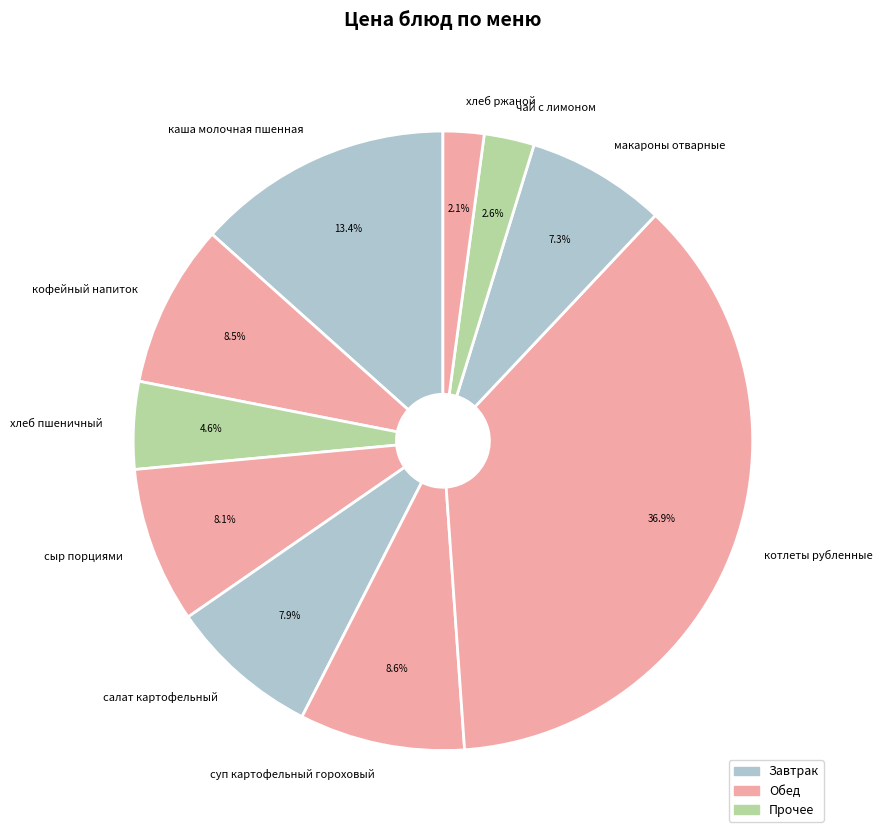

Does any single category account for the majority?

No